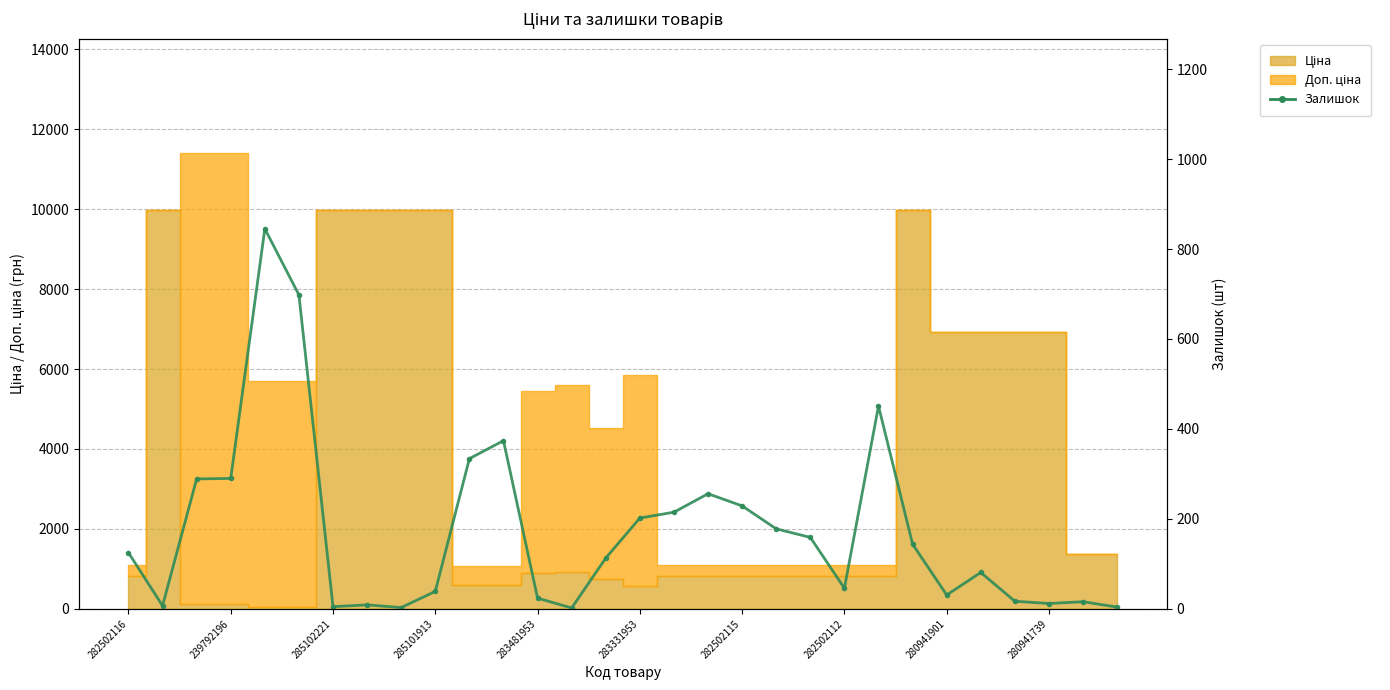

Rank the categories by value from lowest to highest.

13, 280941901, 29, 282502115, 239792196, 282502112, 27, 28, 26, 12, 24, 280941739, 21, 25, 14, 282502116, 23, 20, 19, 15, 16, 18, 17, 285102221, 285101913, 10, 11, 22, 283331953, 283481953